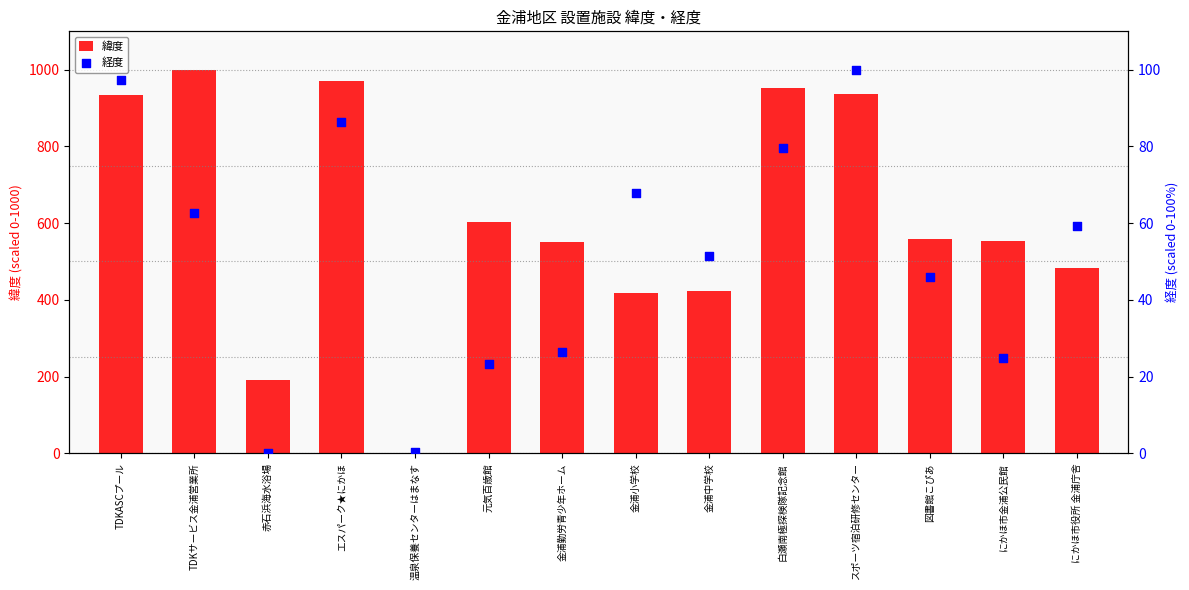

Which series has the largest total across all categories?

緯度